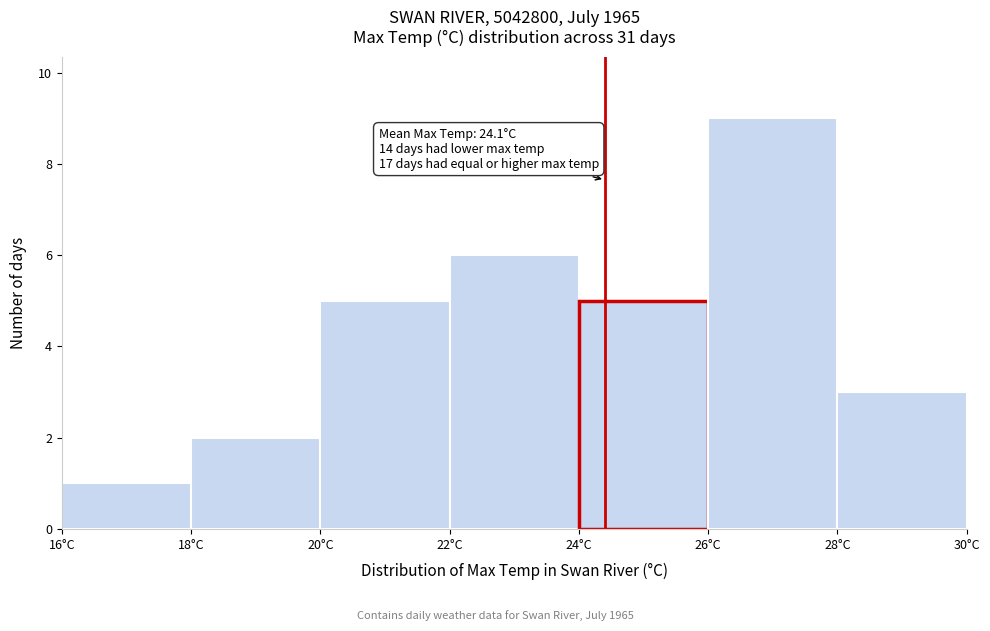

Which range on the x-axis has the tallest bar?

26 to 28